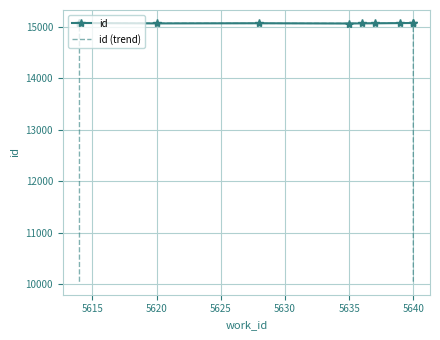

Reading left to right, extract all data points from this chart.

id: 15072.0	15075.0	15068.0	15071.0	15066.0	15069.0	15070.0	15074.0	15076.0	15077.0
id (trend): 10049.0	15071.7	15071.3	15068.3	15068.7	15068.3	15071.0	15073.3	15075.7	10051.0